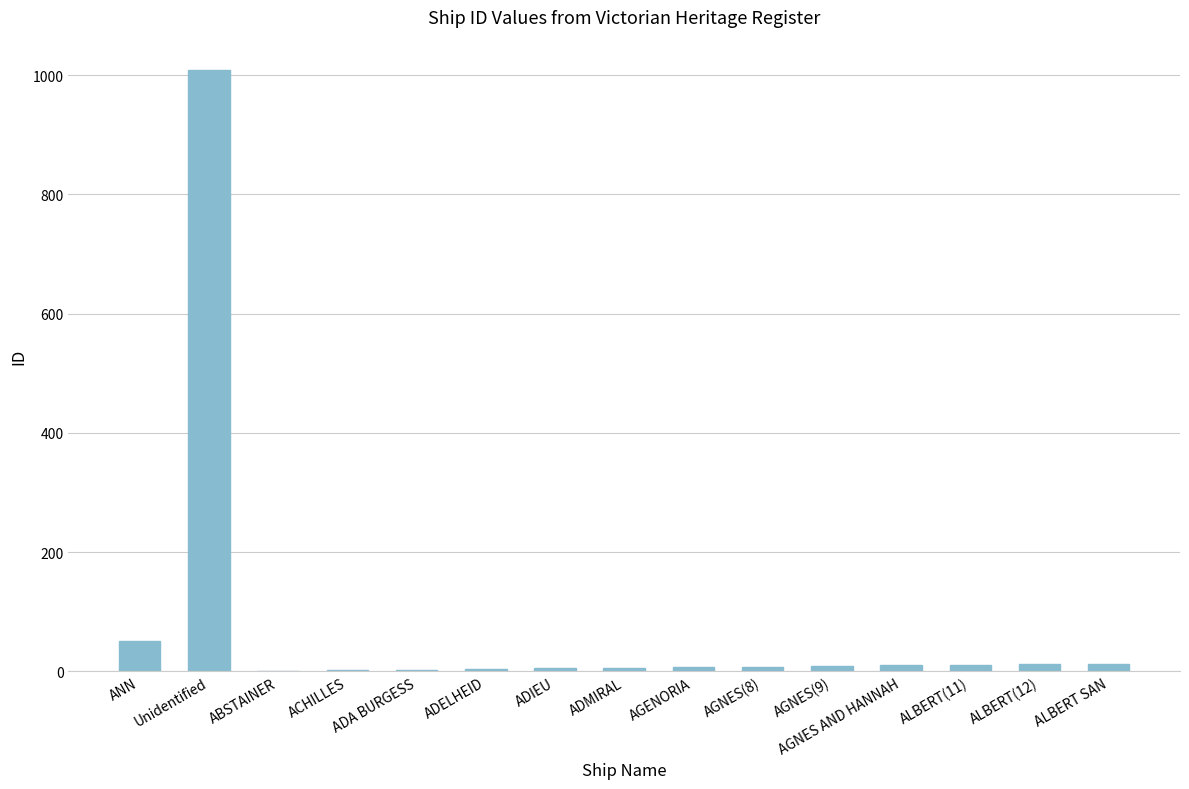

What is the sum of all values?

1151